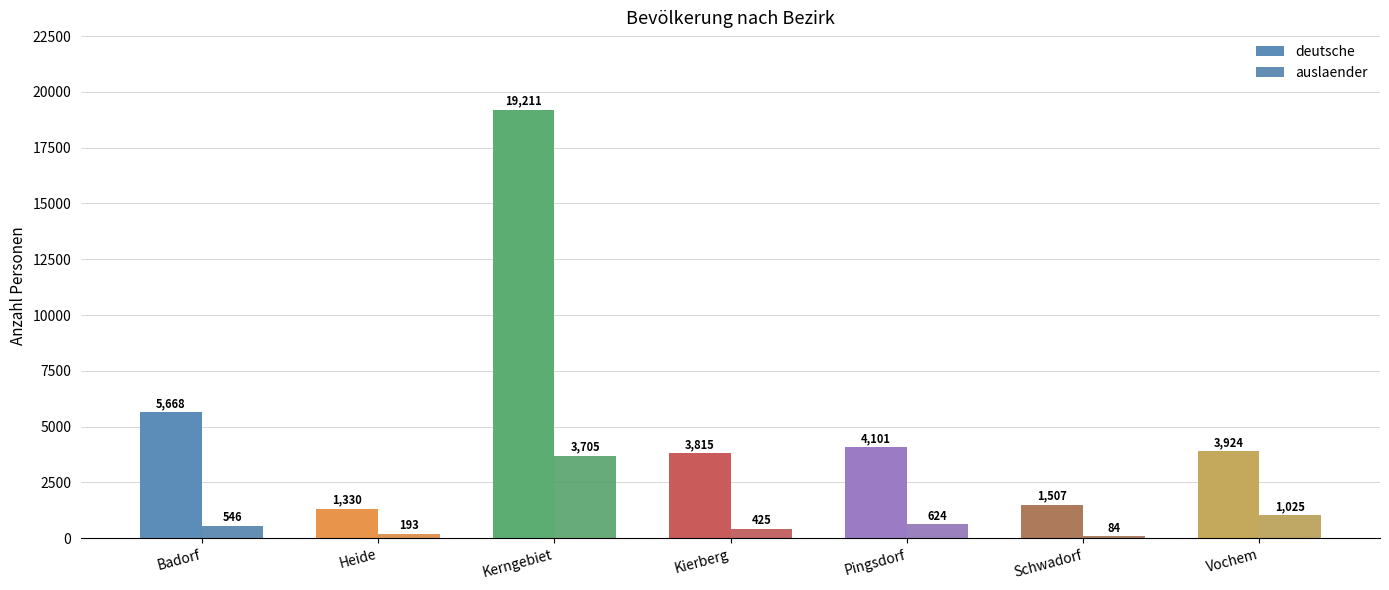

Reading left to right, transcribe all the data shown in this chart.

deutsche: Badorf=5668	Heide=1330	Kerngebiet=19211	Kierberg=3815	Pingsdorf=4101	Schwadorf=1507	Vochem=3924
auslaender: Badorf=546	Heide=193	Kerngebiet=3705	Kierberg=425	Pingsdorf=624	Schwadorf=84	Vochem=1025